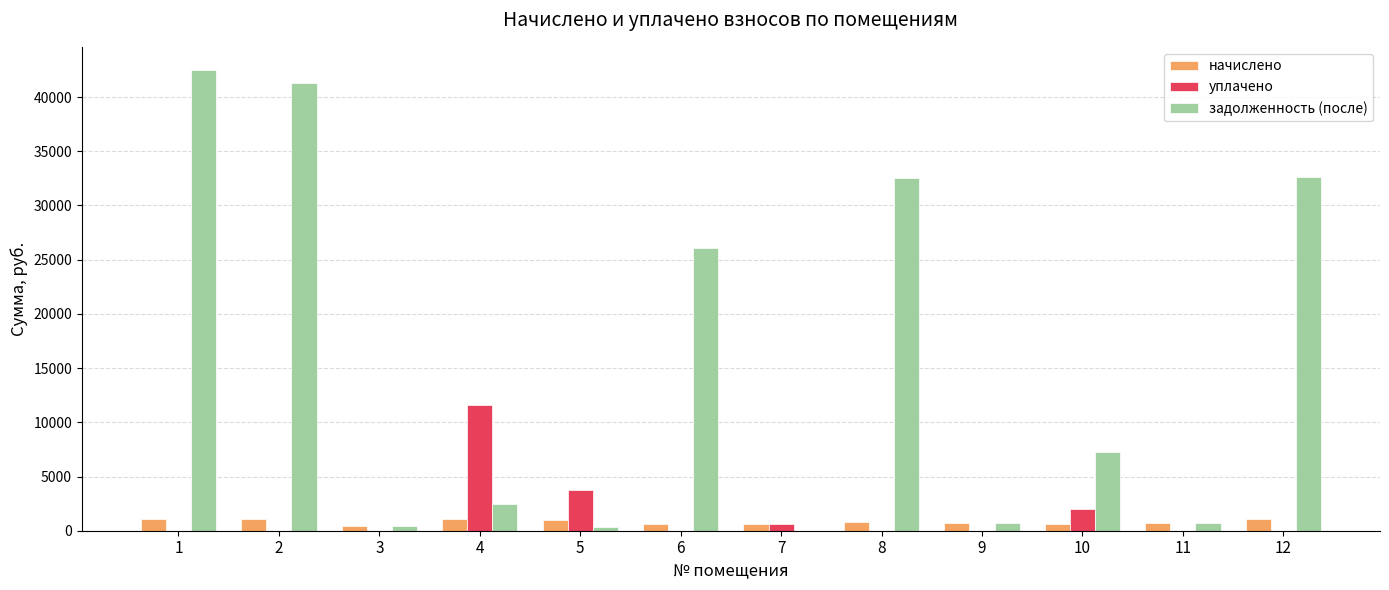

Is the value of уплачено at 6 greater than the value of начислено at 2?

No